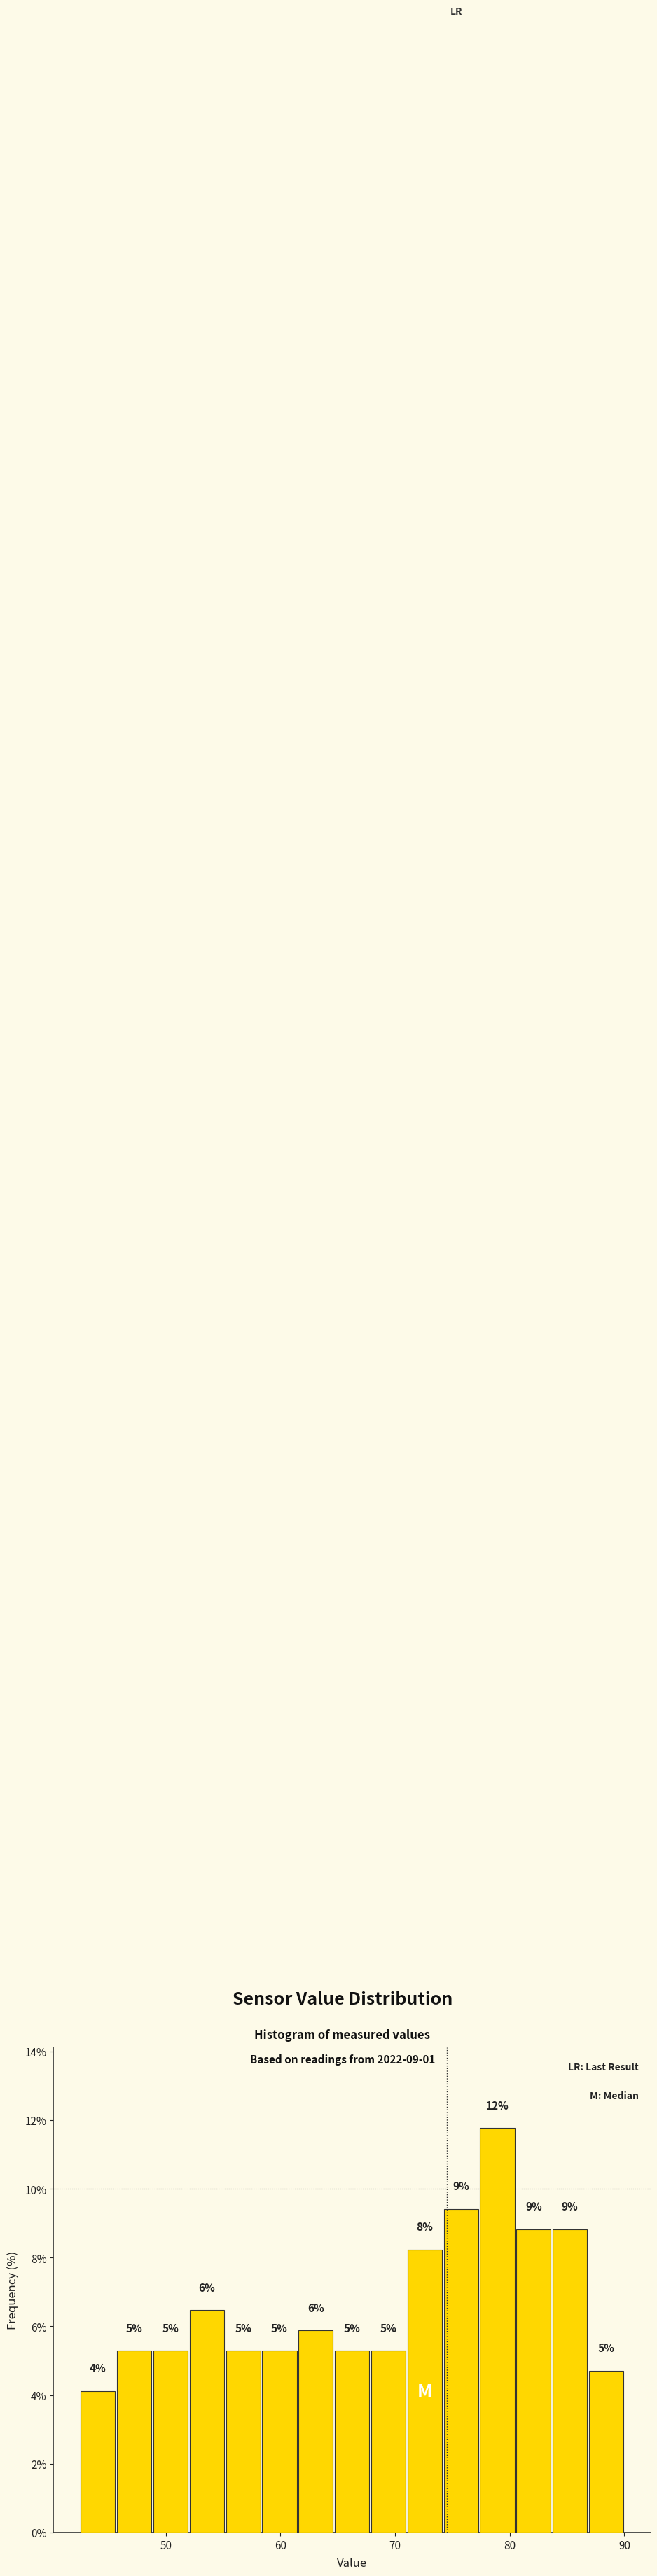

Read against the x-axis, roughly where is the centre of the tallest bar?

79